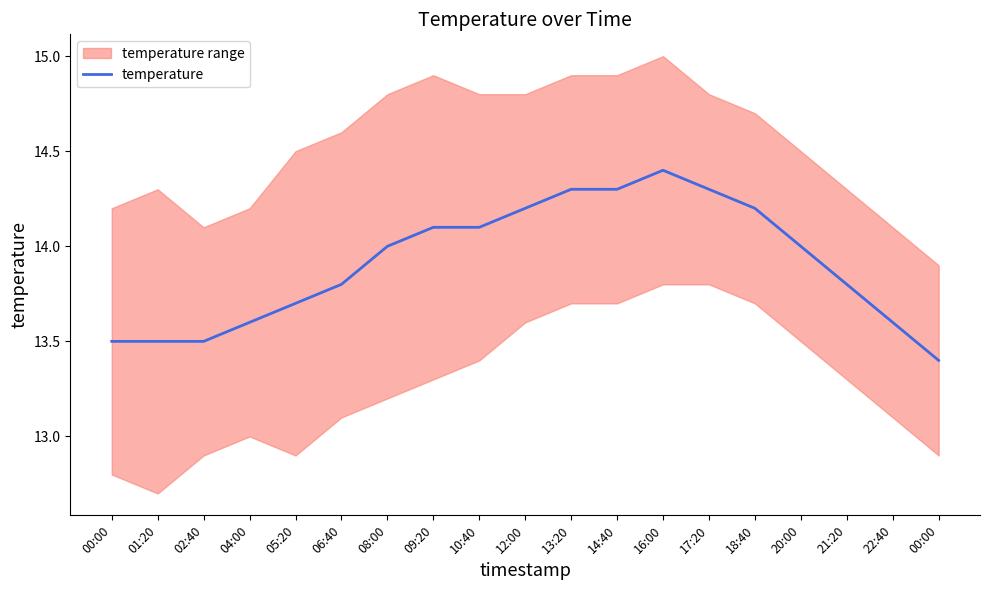

How many values are below 14?

9